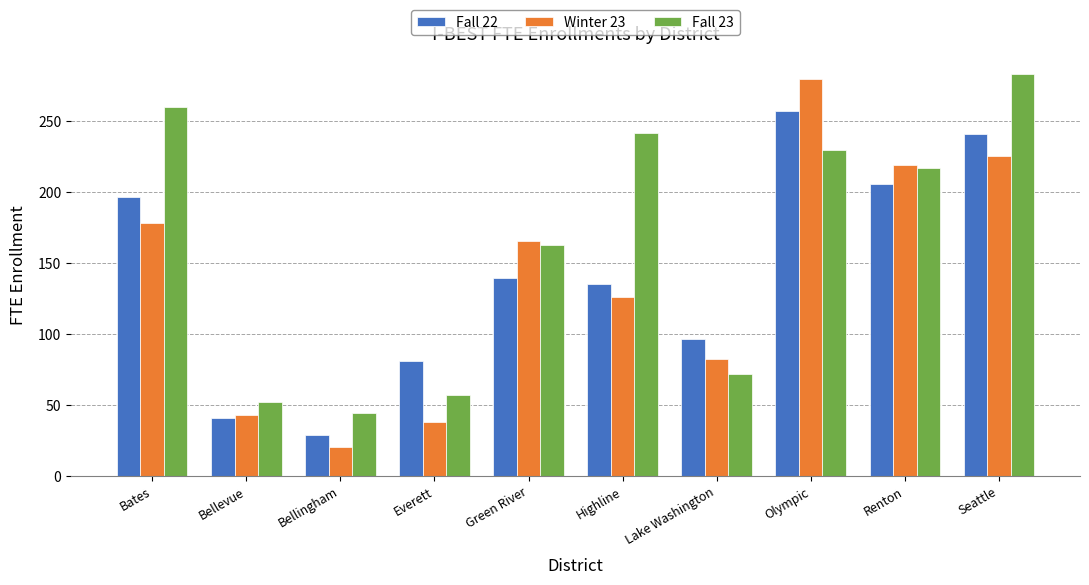

What is the greatest value displayed?

283.5